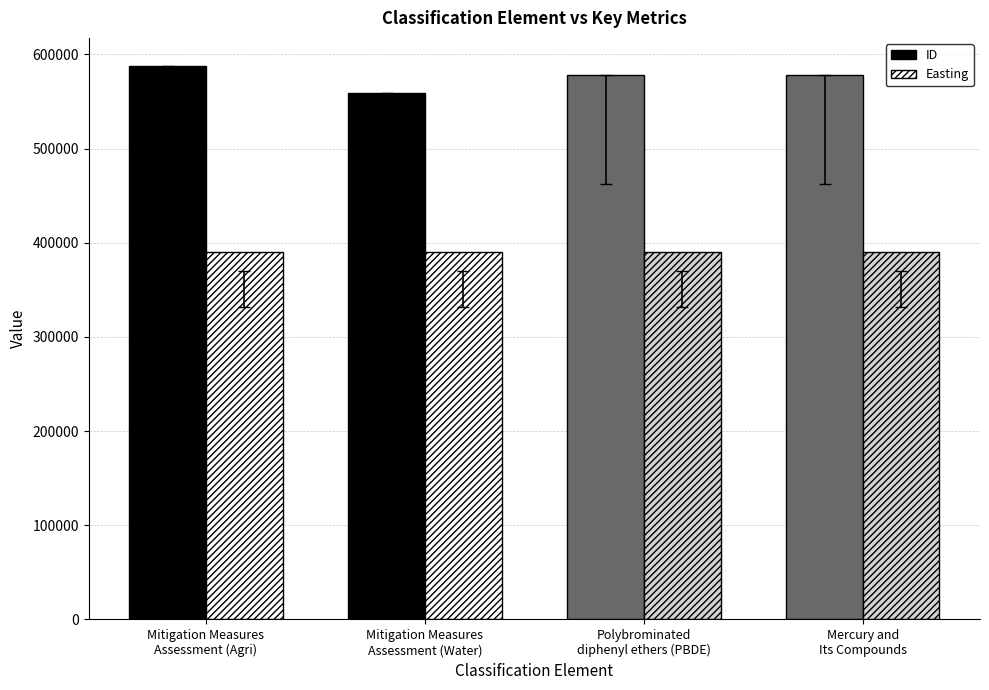

The Easting series shows 688759 at Mitigation Measures
Assessment (Agri). True or false?

False